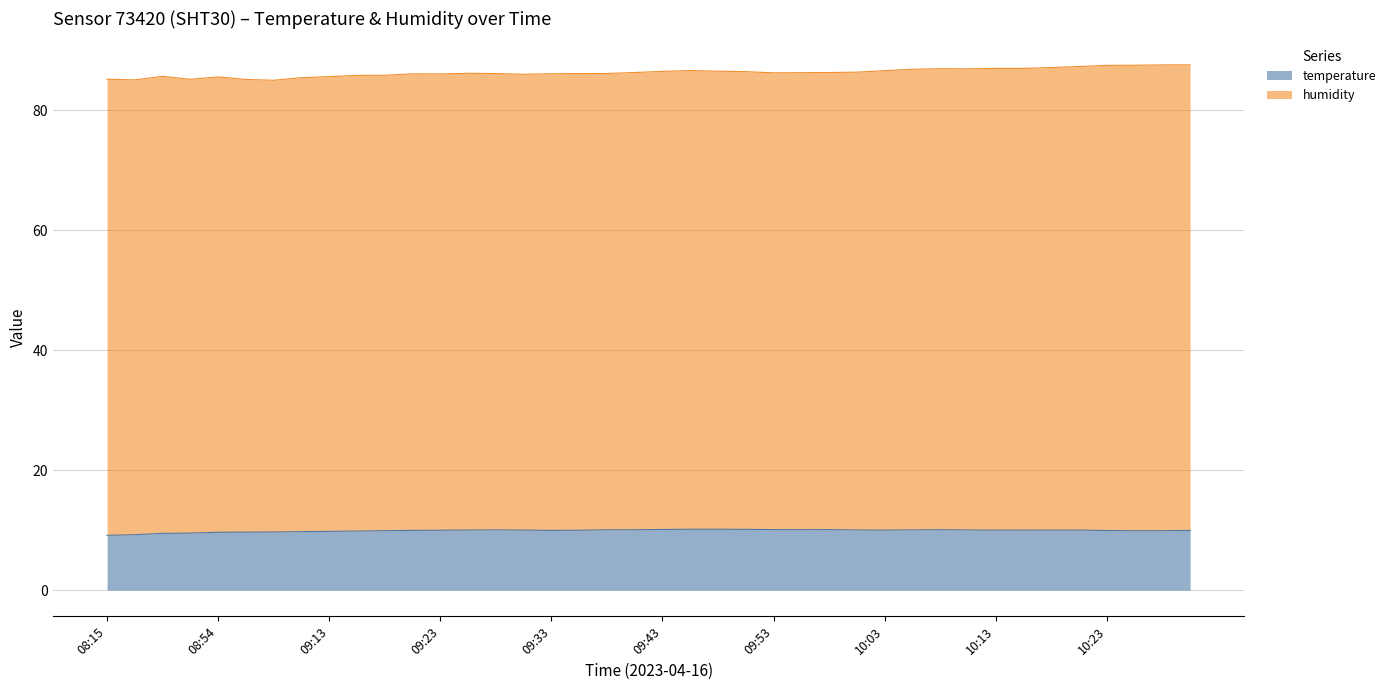

Where is the first local maximum?

09:28